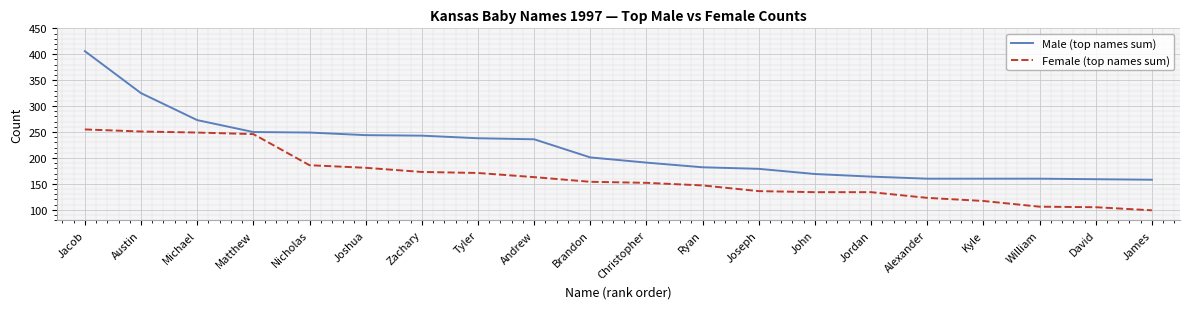

Which series has the largest total across all categories?

Male (top names sum)